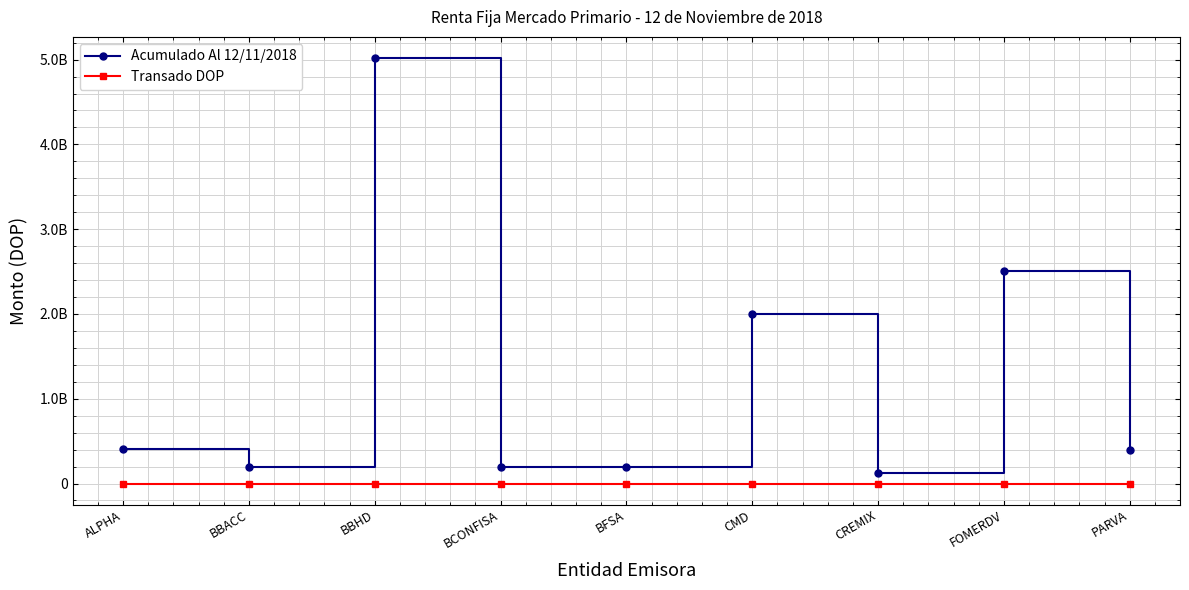

Which series has the widest spread of values?

Acumulado Al 12/11/2018